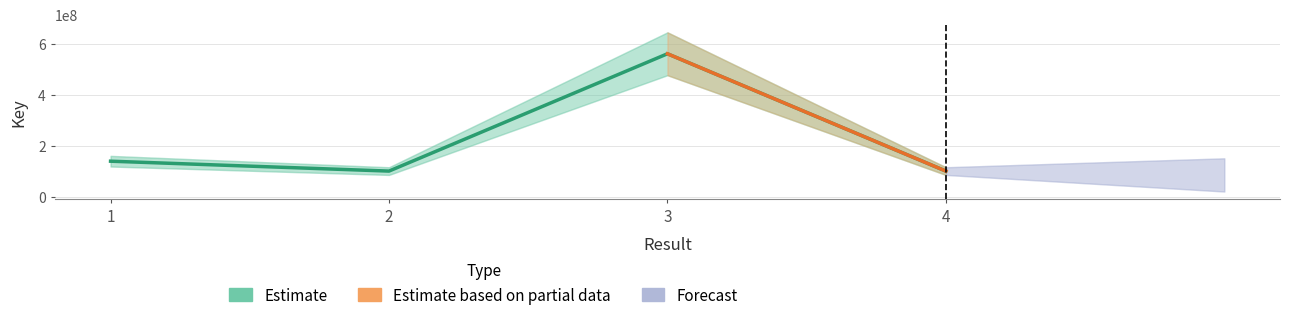

How many lines are shown in the chart?

1